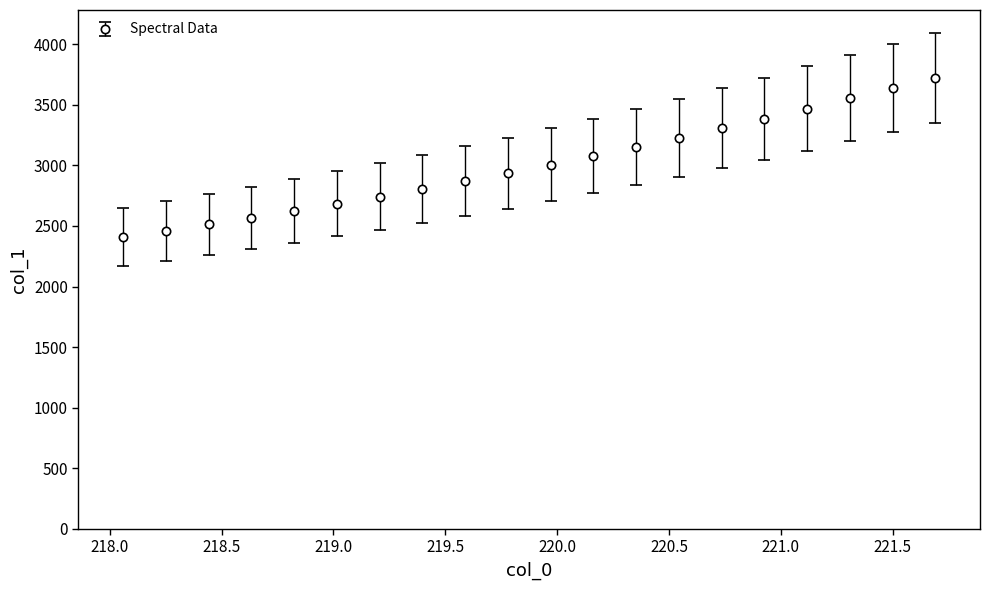

What is the minimum value shown in the chart?

2409.8